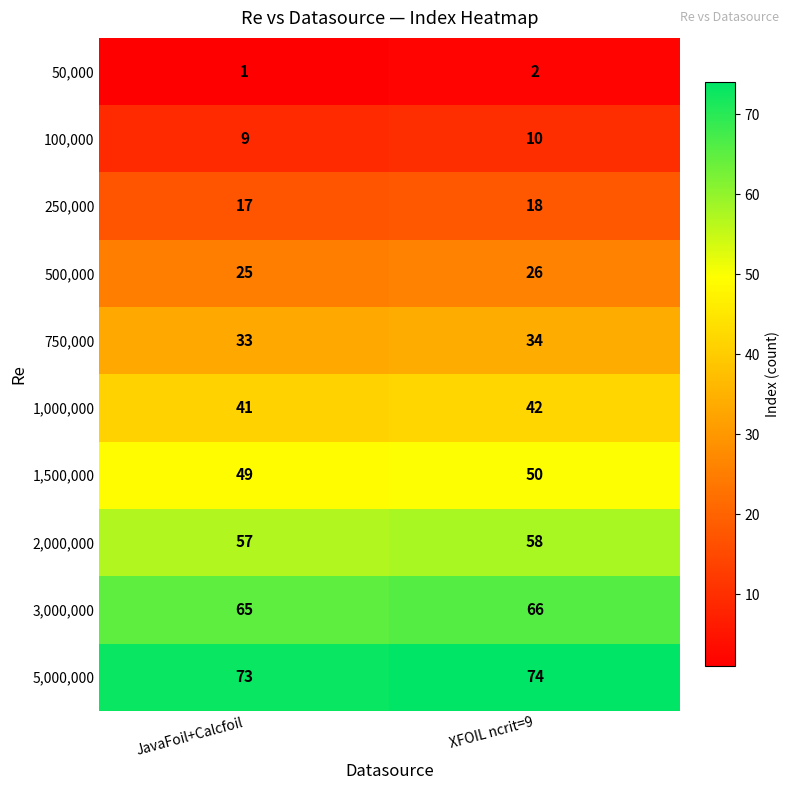

Reading right to left, extract all data points from this chart.

50,000: XFOIL ncrit=9=2	JavaFoil+Calcfoil=1
100,000: XFOIL ncrit=9=10	JavaFoil+Calcfoil=9
250,000: XFOIL ncrit=9=18	JavaFoil+Calcfoil=17
500,000: XFOIL ncrit=9=26	JavaFoil+Calcfoil=25
750,000: XFOIL ncrit=9=34	JavaFoil+Calcfoil=33
1,000,000: XFOIL ncrit=9=42	JavaFoil+Calcfoil=41
1,500,000: XFOIL ncrit=9=50	JavaFoil+Calcfoil=49
2,000,000: XFOIL ncrit=9=58	JavaFoil+Calcfoil=57
3,000,000: XFOIL ncrit=9=66	JavaFoil+Calcfoil=65
5,000,000: XFOIL ncrit=9=74	JavaFoil+Calcfoil=73